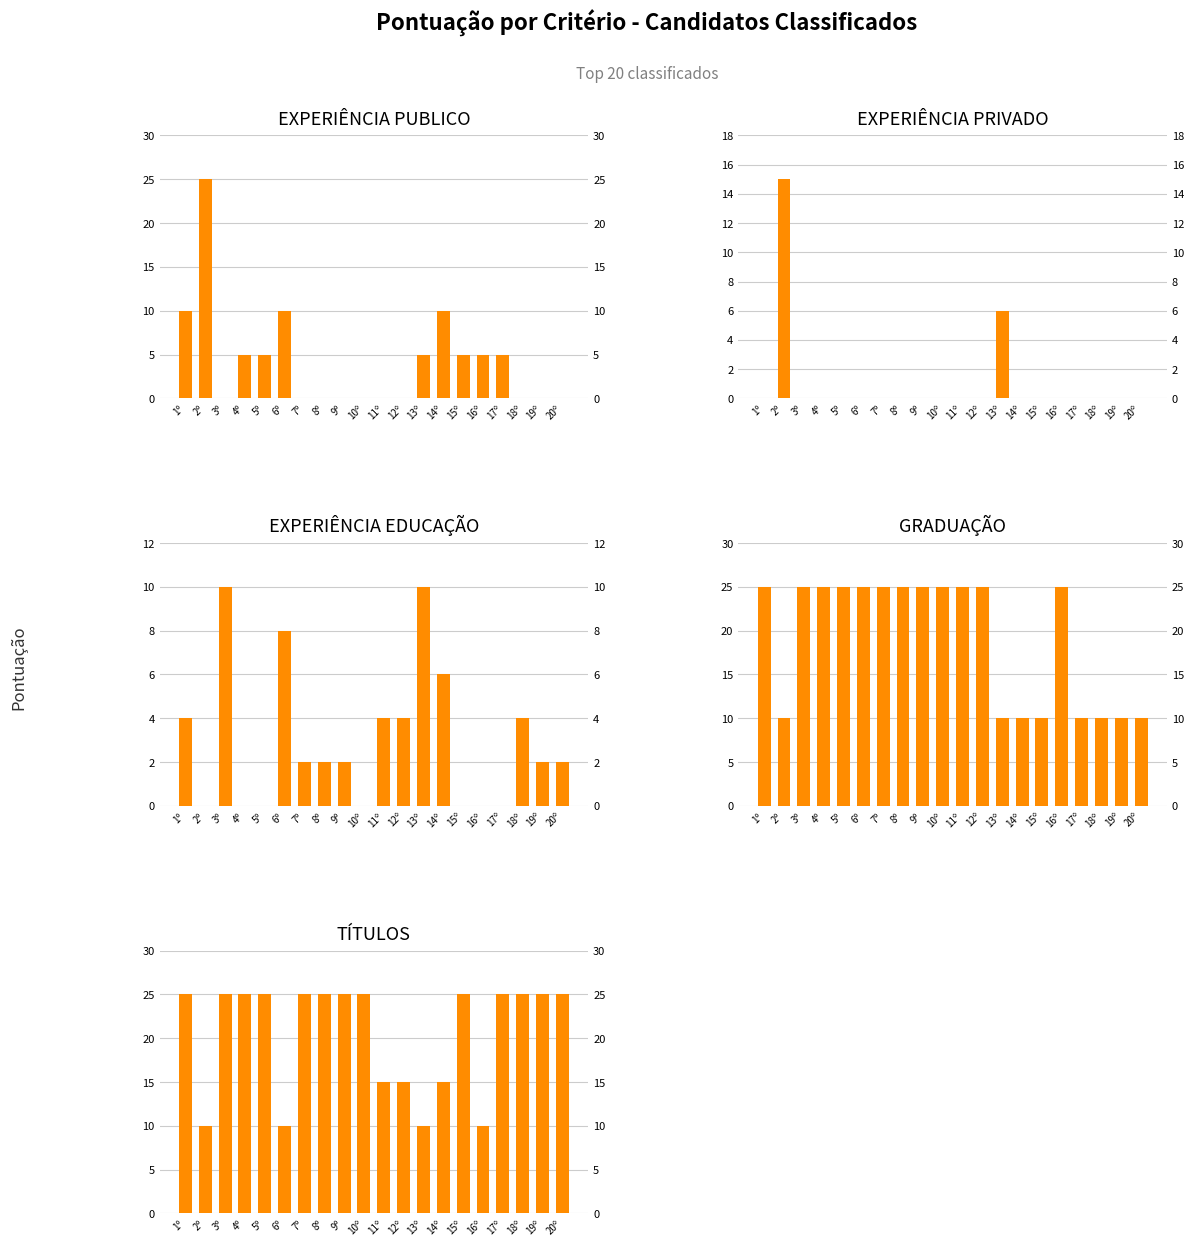

At which label is TÍTULOS closest to 17?

11º